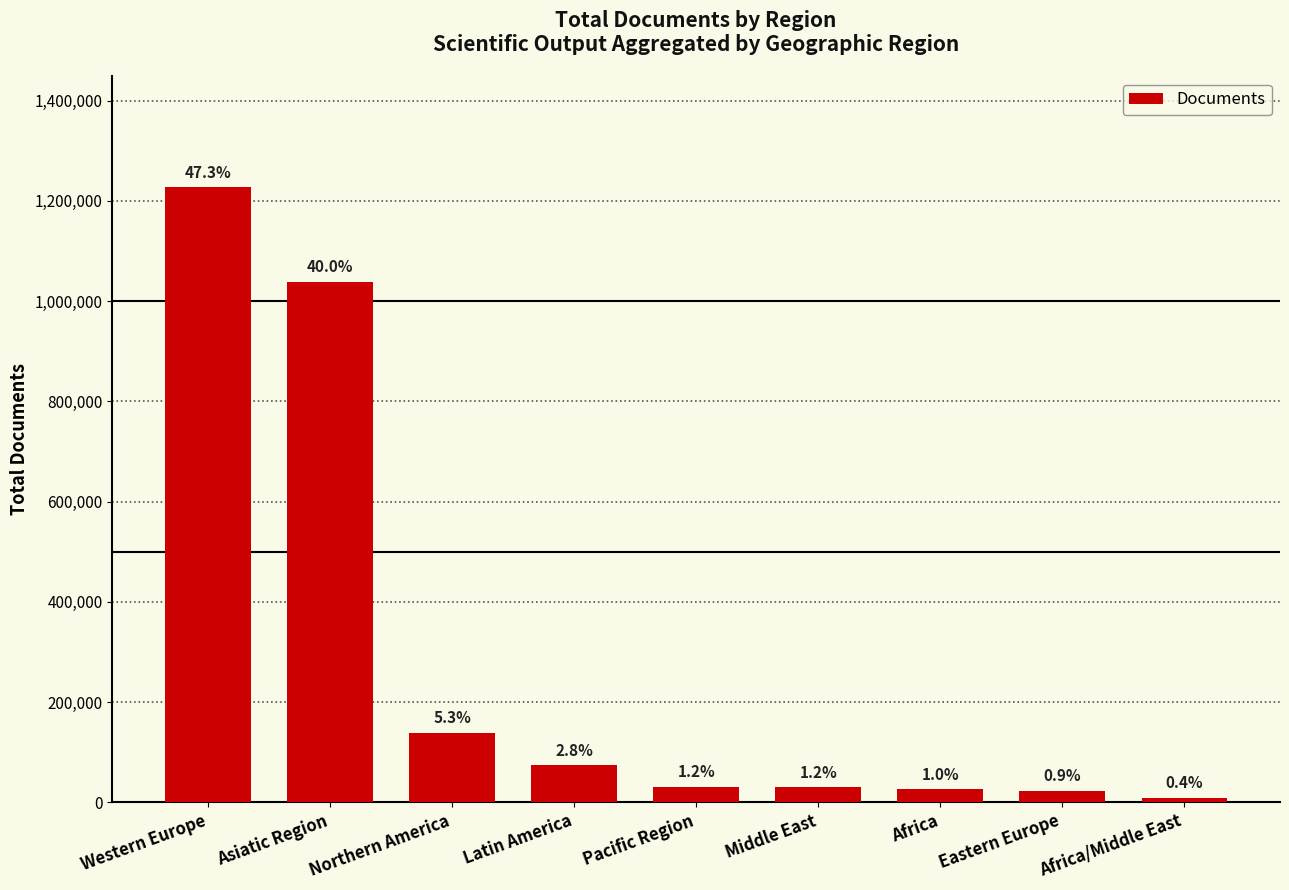

How many bars are there in total?

9